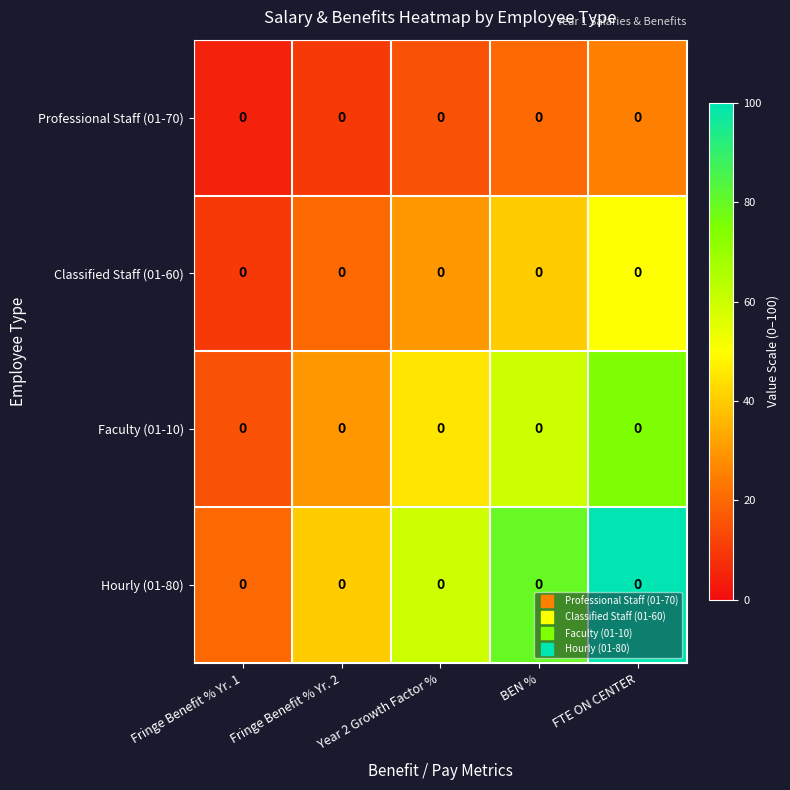

Reading left to right, transcribe all the data shown in this chart.

Professional Staff (01-70): Fringe Benefit % Yr. 1=0.0	Fringe Benefit % Yr. 2=0.0	Year 2 Growth Factor %=0.0	BEN %=0.0	FTE ON CENTER=0.0
Classified Staff (01-60): Fringe Benefit % Yr. 1=0.0	Fringe Benefit % Yr. 2=0.0	Year 2 Growth Factor %=0.0	BEN %=0.0	FTE ON CENTER=0.0
Faculty (01-10): Fringe Benefit % Yr. 1=0.0	Fringe Benefit % Yr. 2=0.0	Year 2 Growth Factor %=0.0	BEN %=0.0	FTE ON CENTER=0.0
Hourly (01-80): Fringe Benefit % Yr. 1=0.0	Fringe Benefit % Yr. 2=0.0	Year 2 Growth Factor %=0.0	BEN %=0.0	FTE ON CENTER=0.0